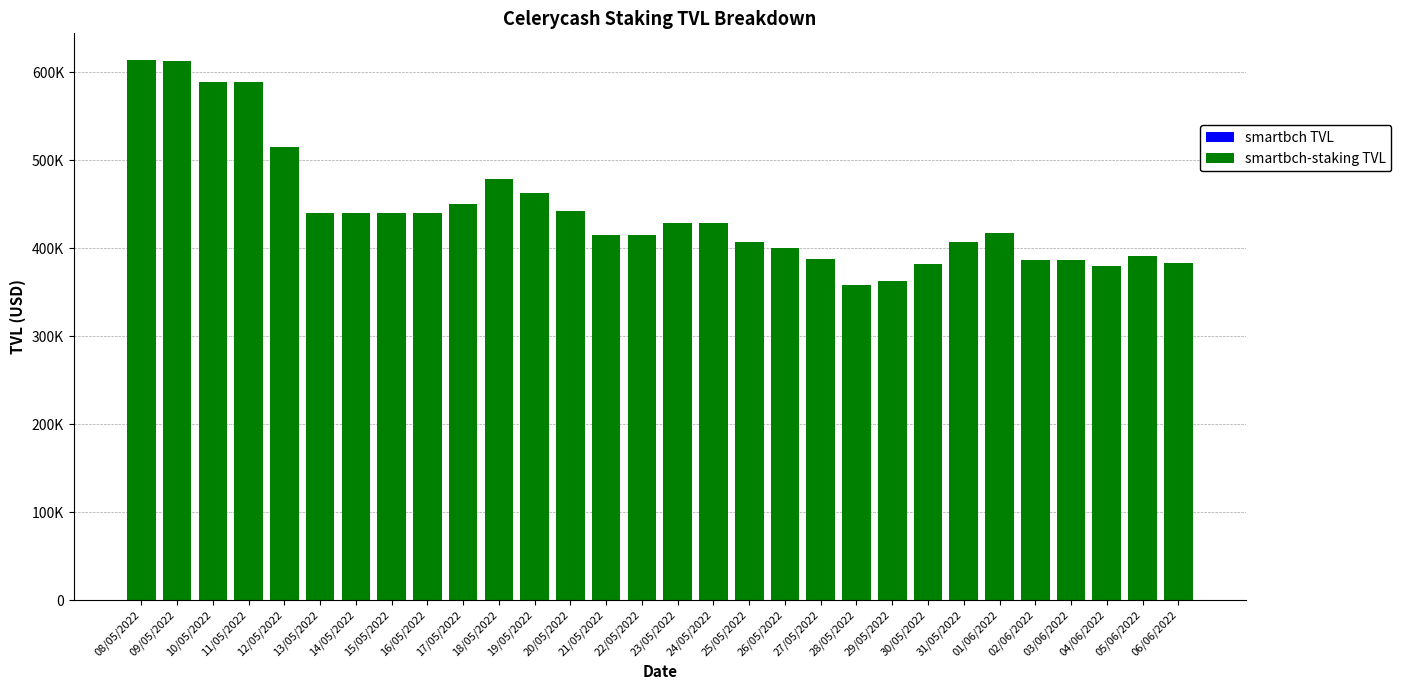

What position from the right is 29/05/2022?

9